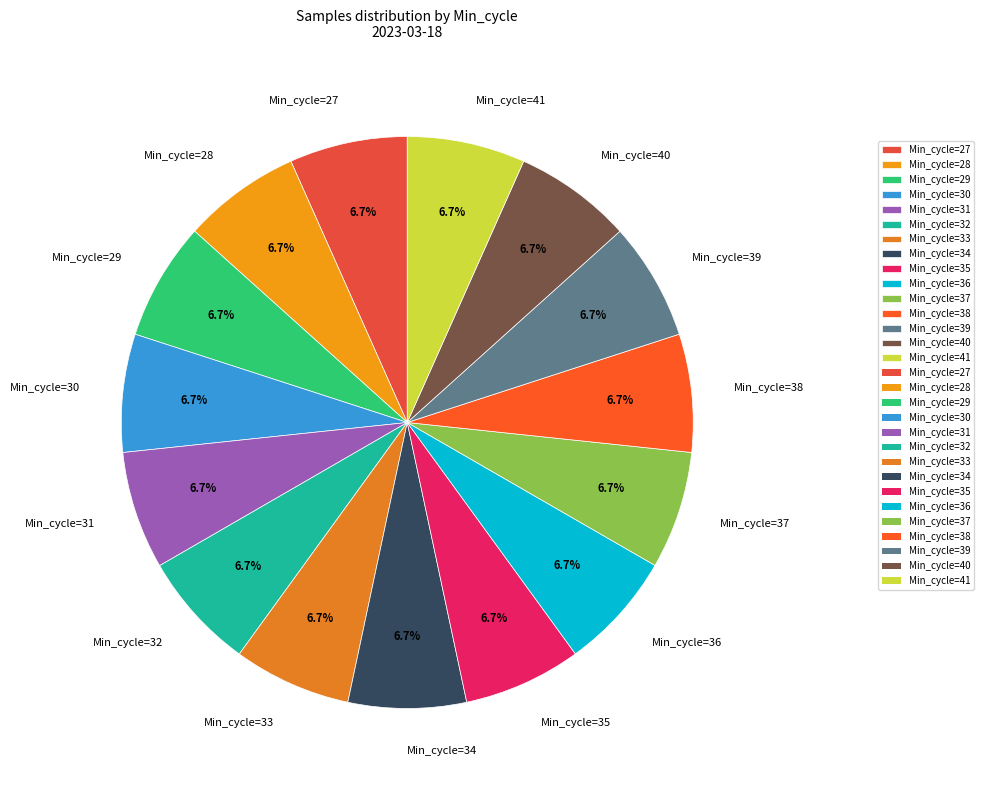

Approximately how many times larger is the value at Min_cycle=27 compared to Min_cycle=38?

1.0